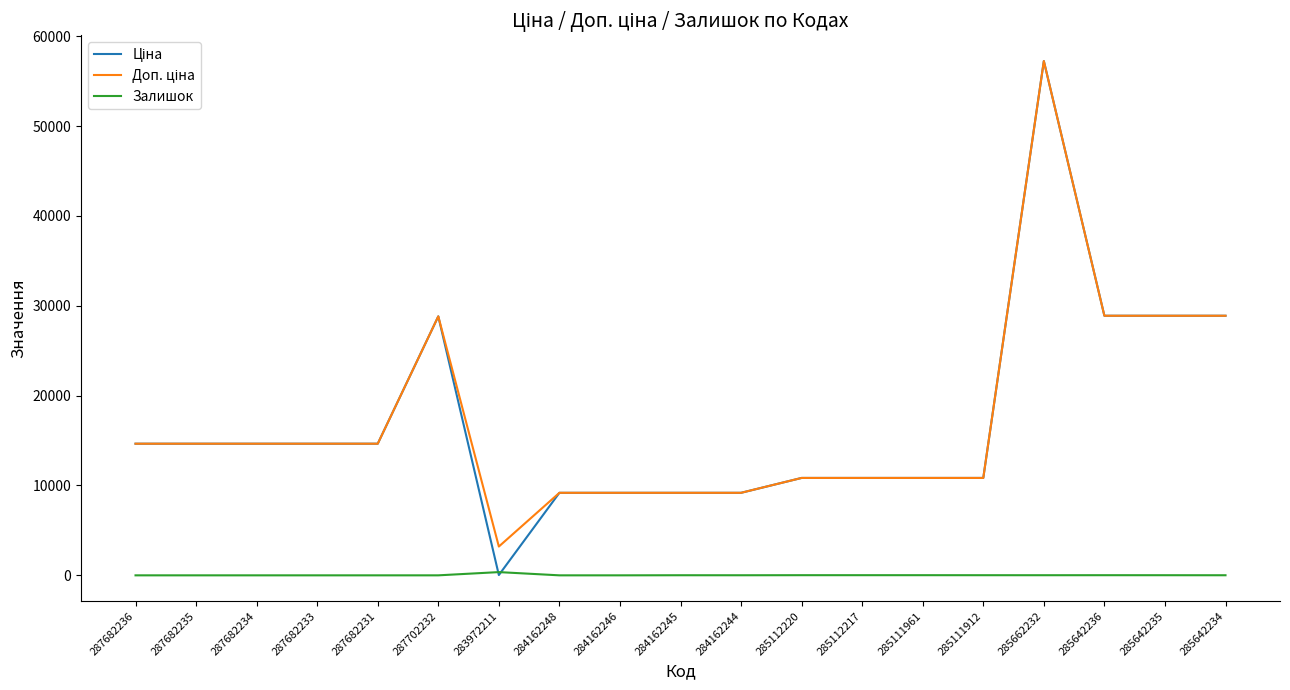

What is the spread (max minus min) of values at 287682231?

14649.6